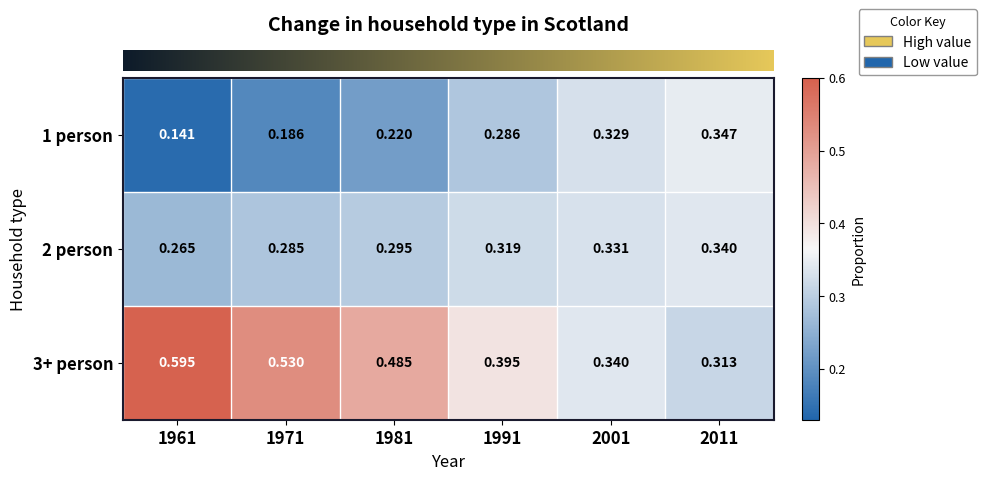

Is the value of 2 person at 2011 greater than the value of 3+ person at 1961?

No